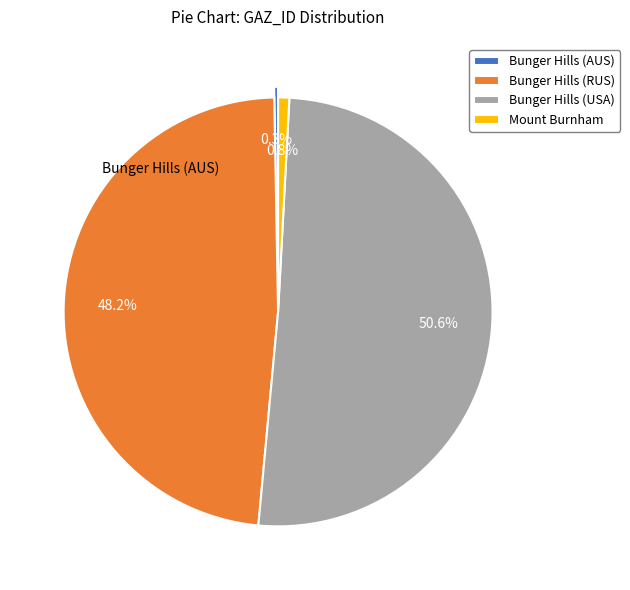

Does any single category account for the majority?

Yes